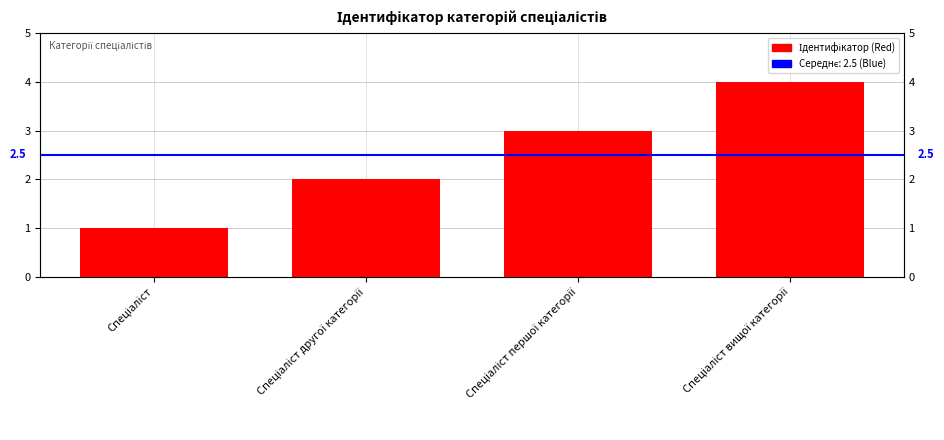

The value at Спеціаліст is 1. True or false?

True